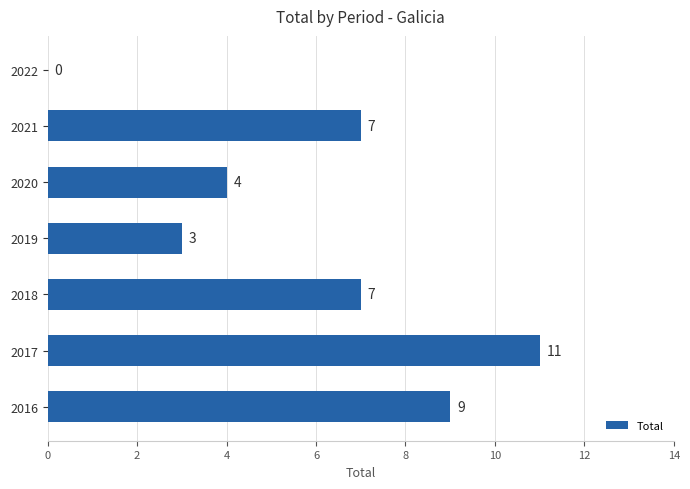

At which label is the value closest to 5?

2020